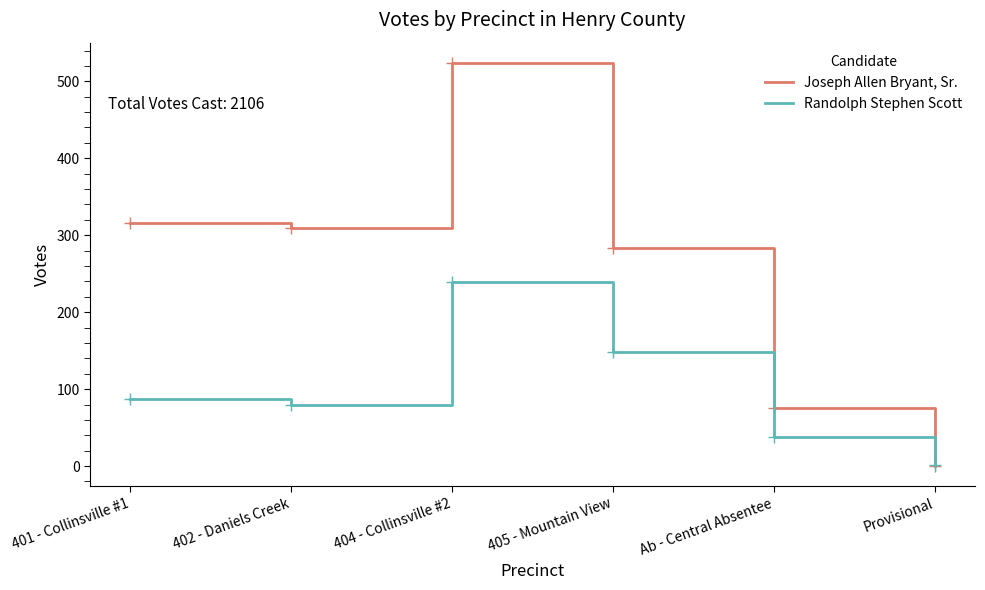

Rank the series by their average value, from highest to lowest.

Joseph Allen Bryant, Sr., Randolph Stephen Scott